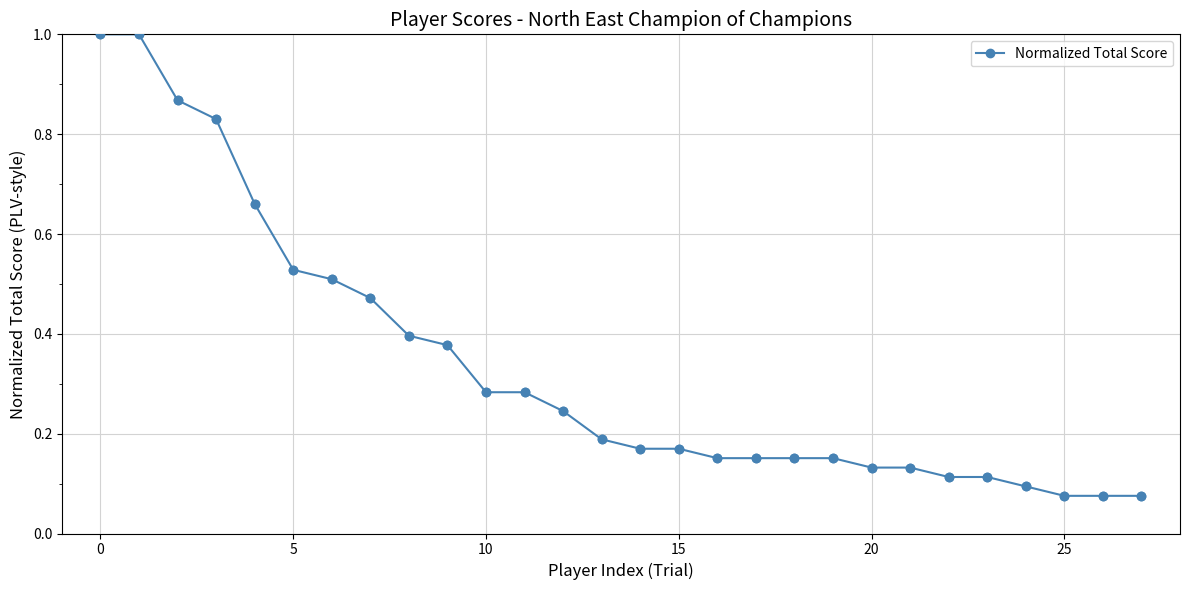

What is the sum of all values?

9.4